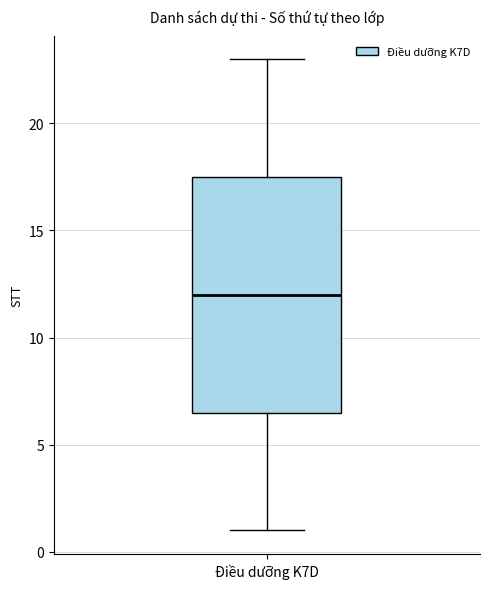

Transcribe this box plot: give where the median line is, the range the box spans, and where the two whiskers end, as read against the y-axis. The values are not printed on the chart, so give them approximately, as read against the axis.

median 12.0, box 6.5 to 17.5, whiskers 1.0 to 23.0